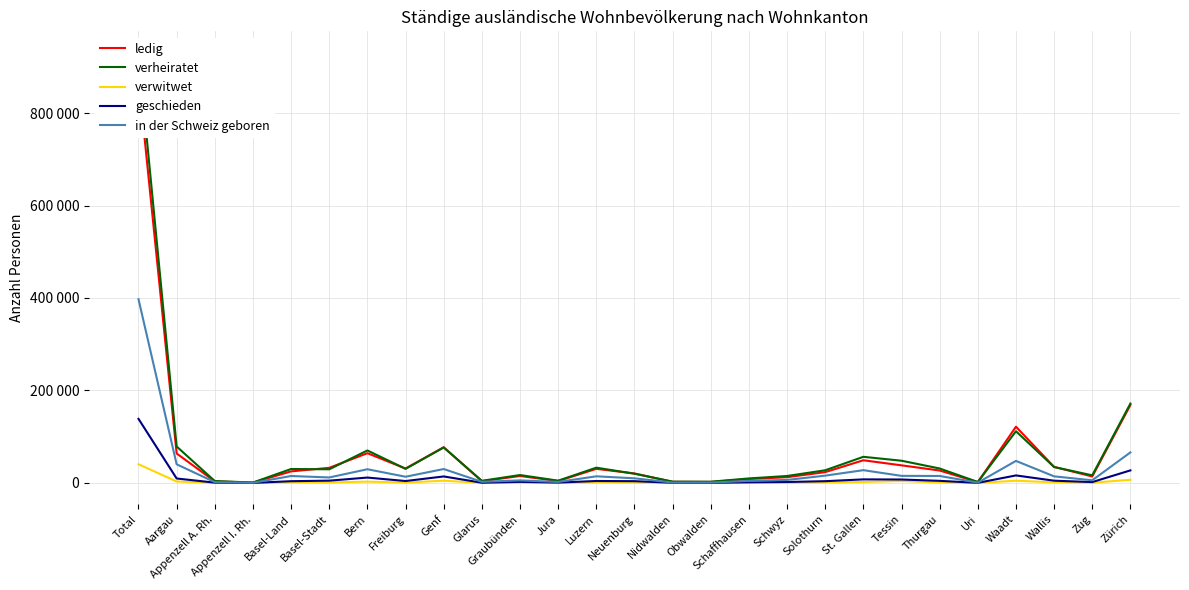

True or false: verwitwet and verheiratet intersect in this chart.

False